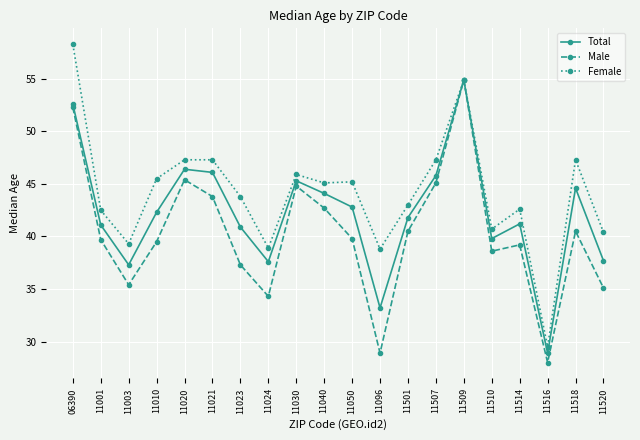

What is the difference between the maximum and second lowest values in the Male series?

26.0